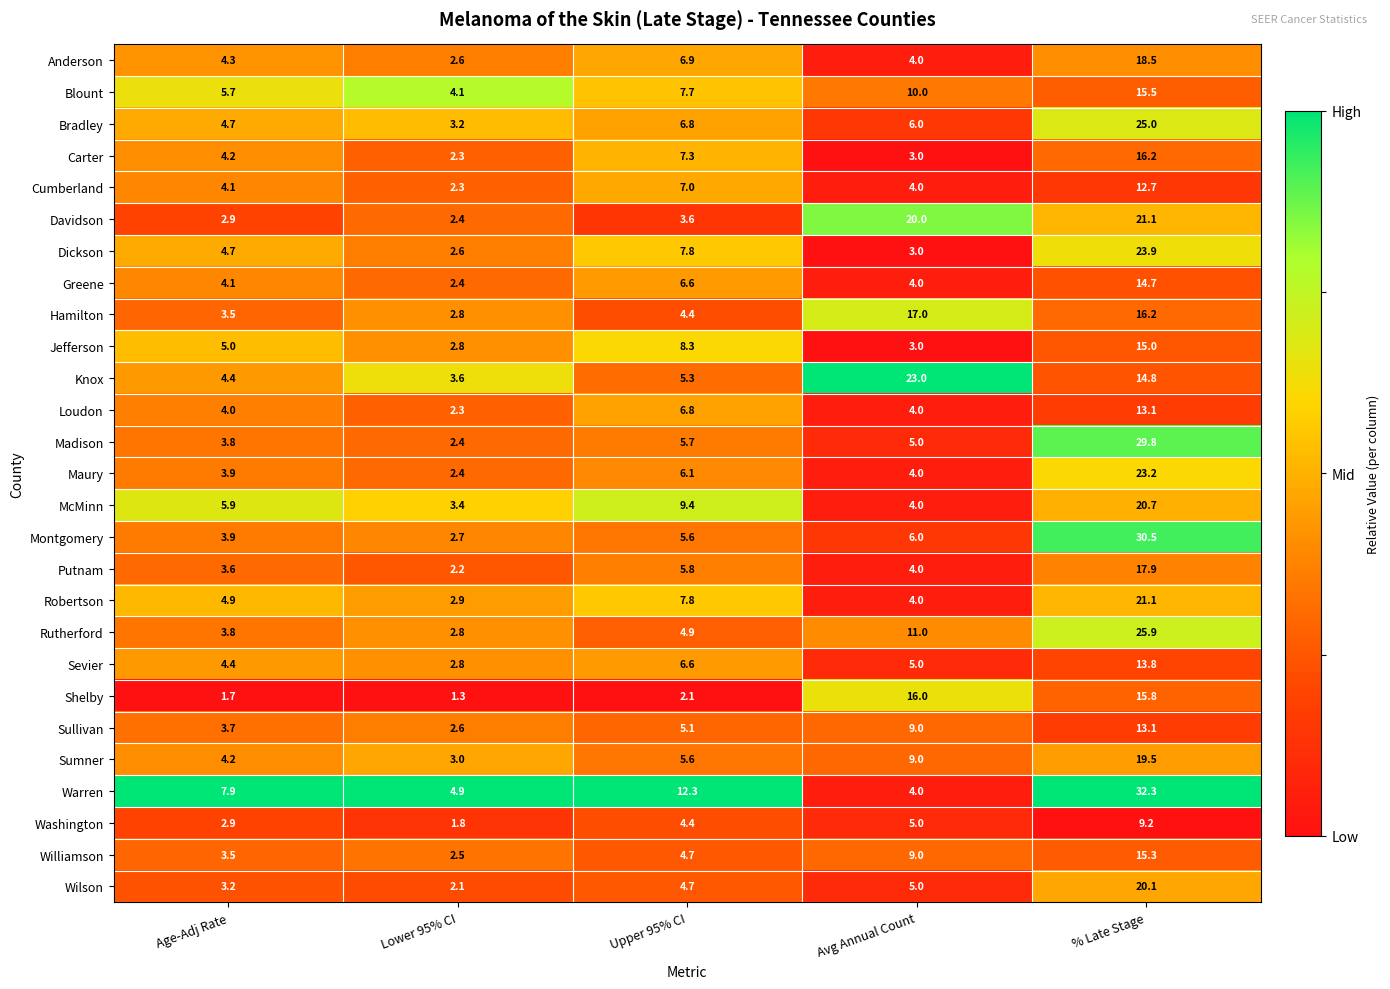

At which category is the sum across all series the highest?

% Late Stage